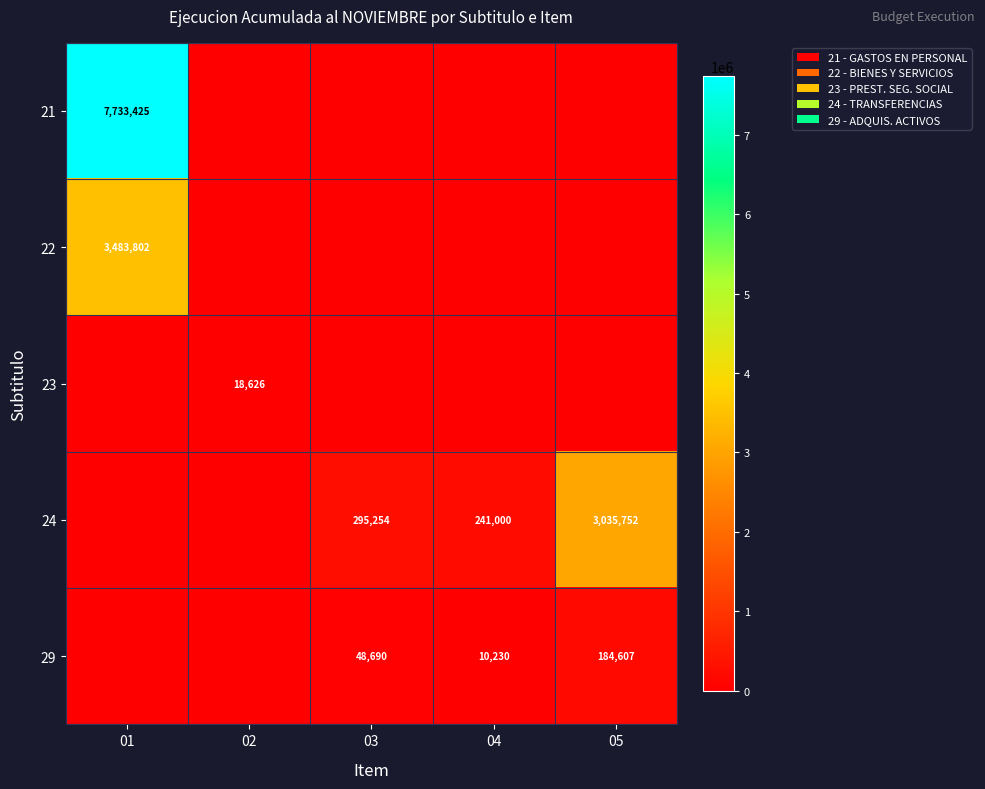

Is it true that 24 equals 295254 at 03?

True